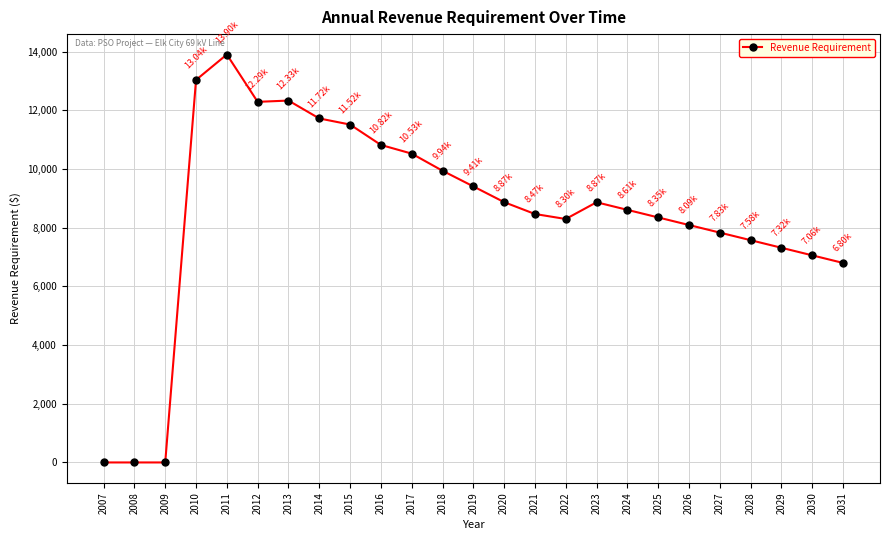

What is the sum of all values?

211646.6